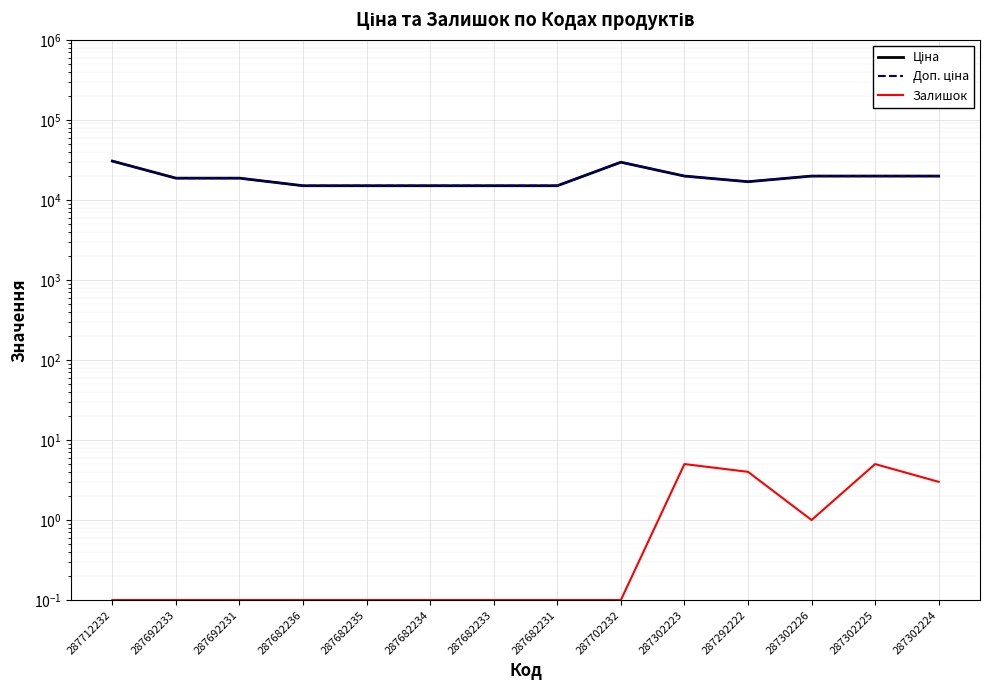

True or false: Доп. ціна and Ціна cross at least once.

False